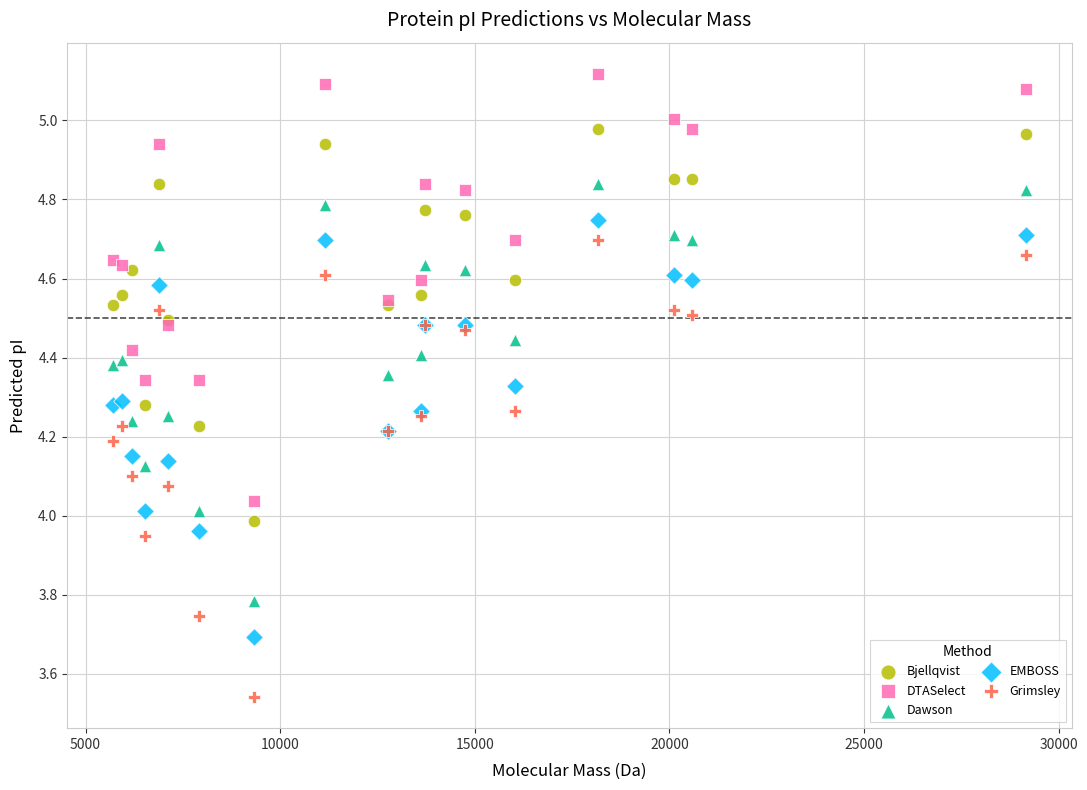

Which series reaches the maximum Y coordinate?

DTASelect